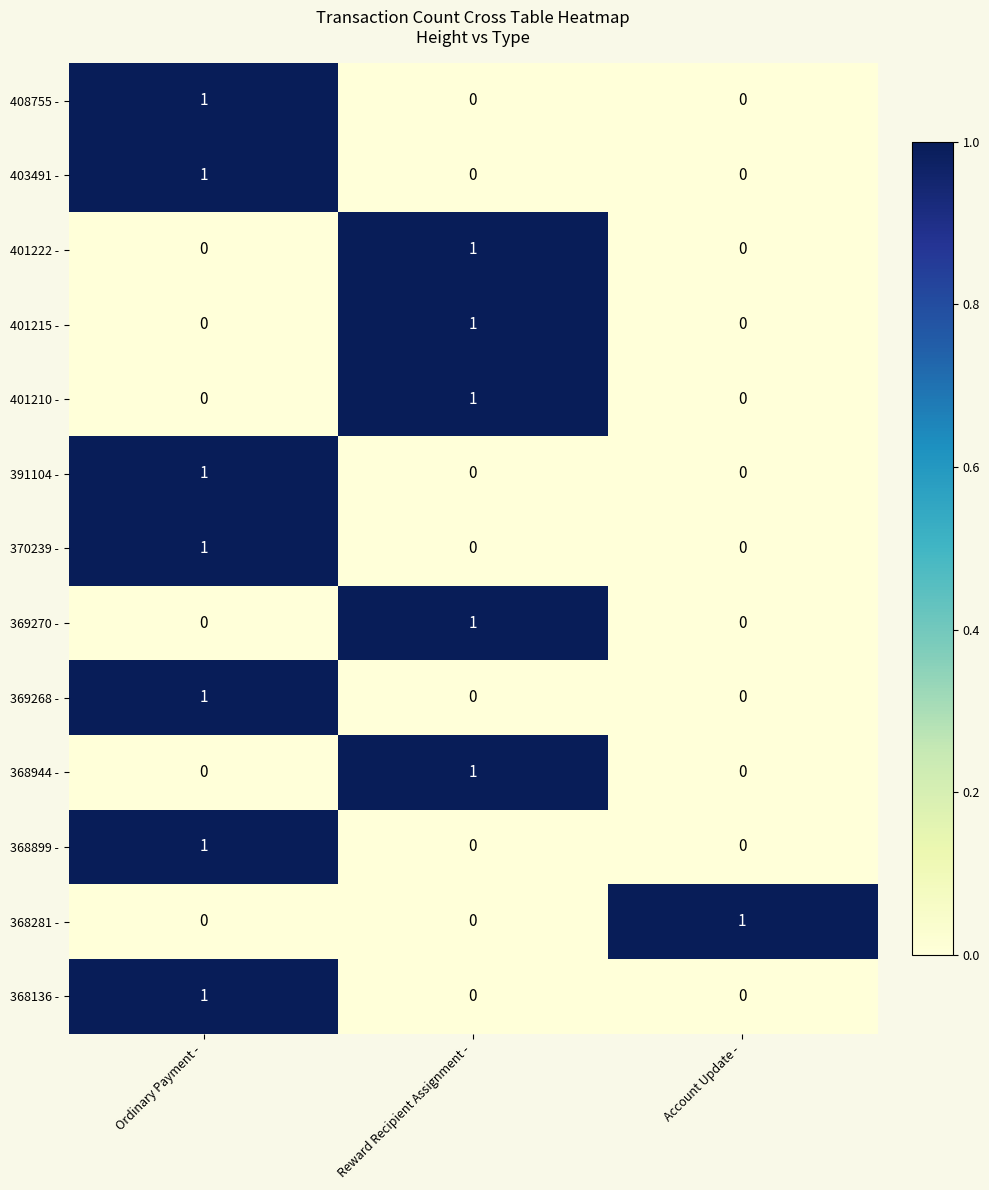

How many 368899 - values are between 0 and 1?

3